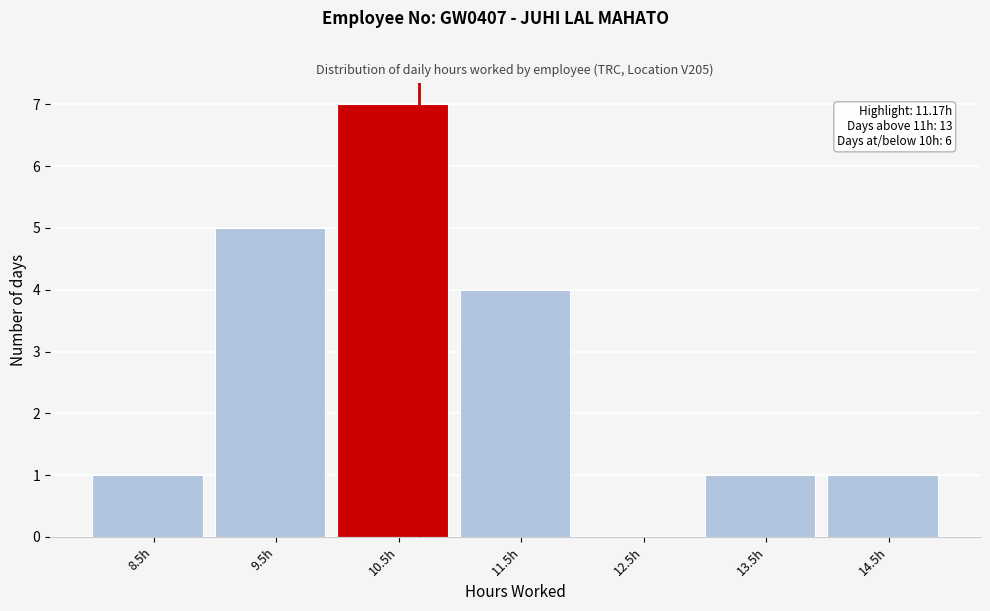

Reading right to left, transcribe all the data shown in this chart.

14.5h=1	13.5h=1	12.5h=0	11.5h=4	10.5h=7	9.5h=5	8.5h=1